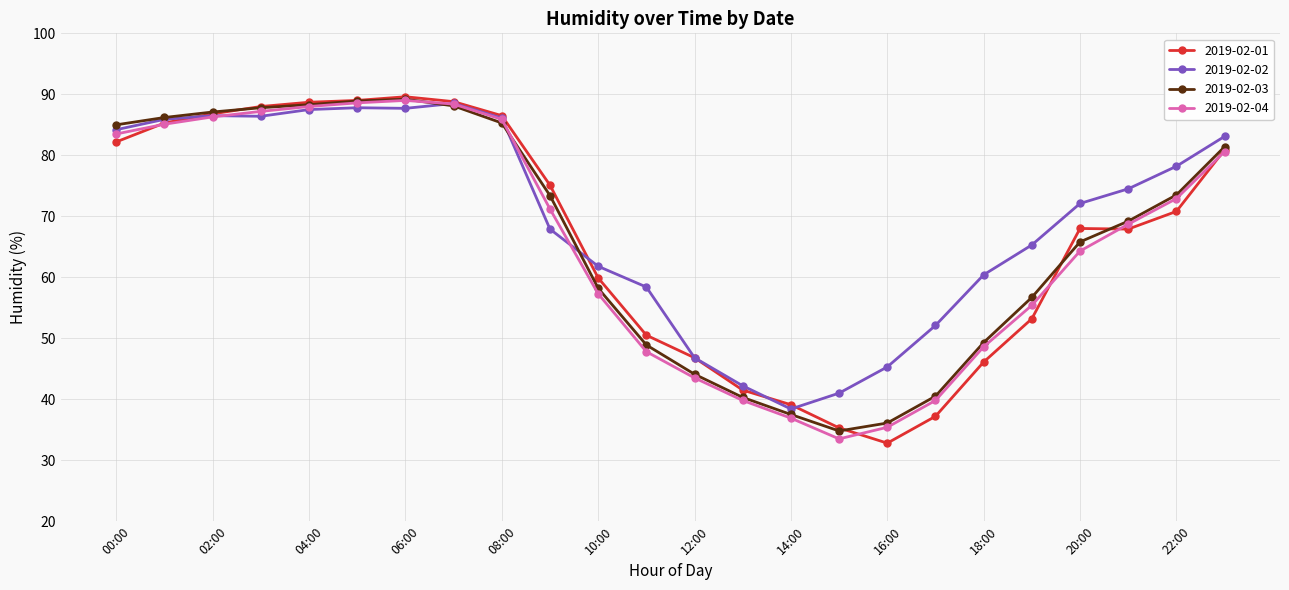

How many values in the 2019-02-01 series exceed 70?

12